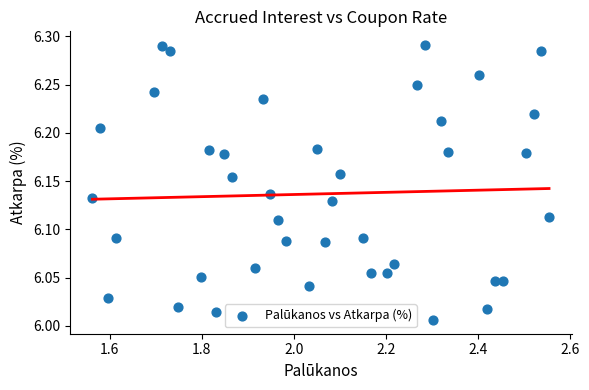

What is the range of X values (max minus min)?

1.0